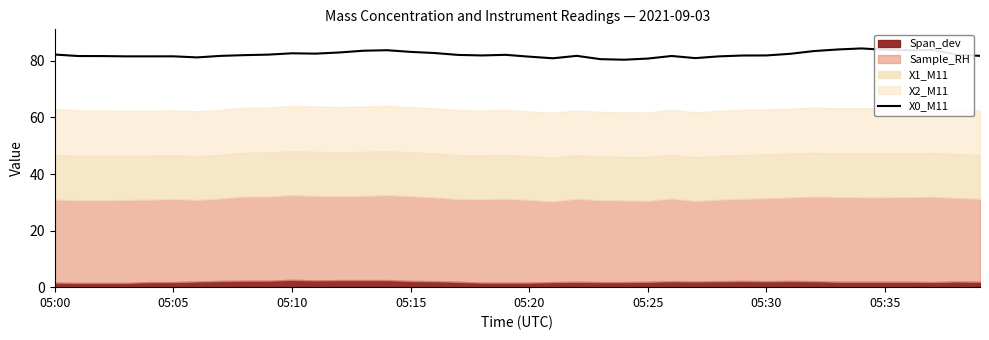

Where does the data first go above 82?

05:00